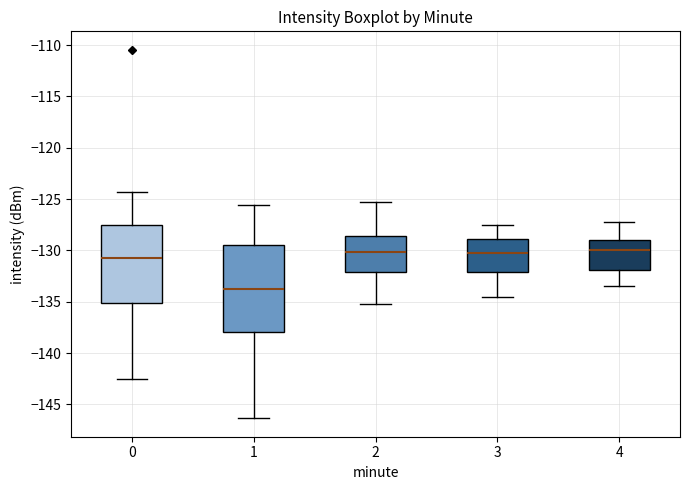

Where is the upper edge of the box at x = 0 on the y-axis? The values are not printed on the chart, so give them approximately, as read against the axis.

-127.5